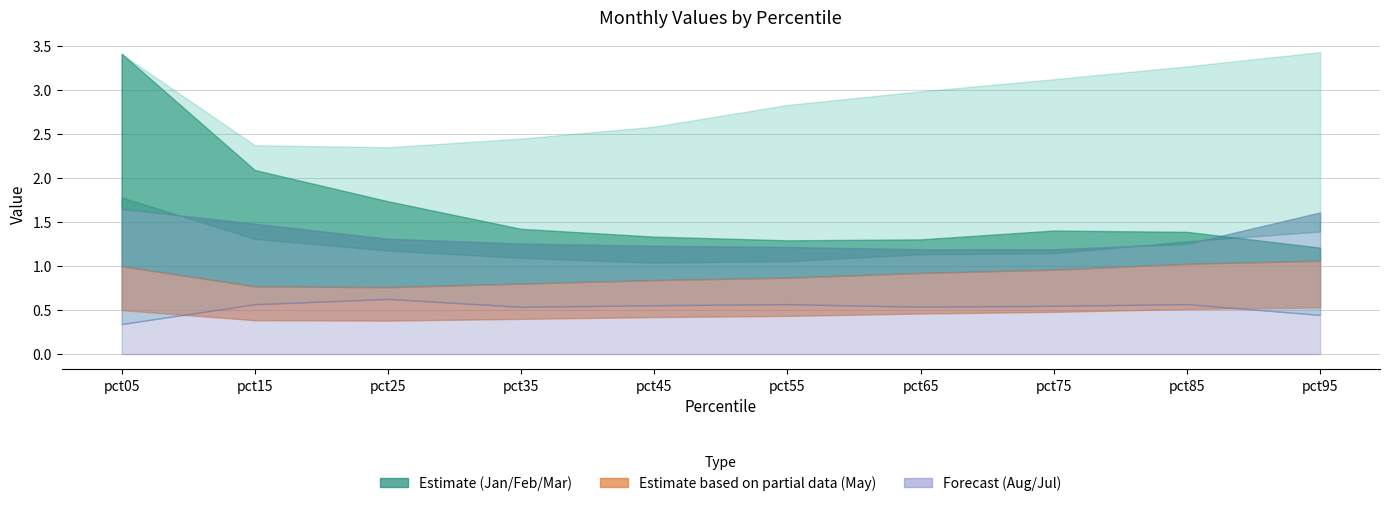

Where do Feb and Jan first cross each other?

pct85 and pct95